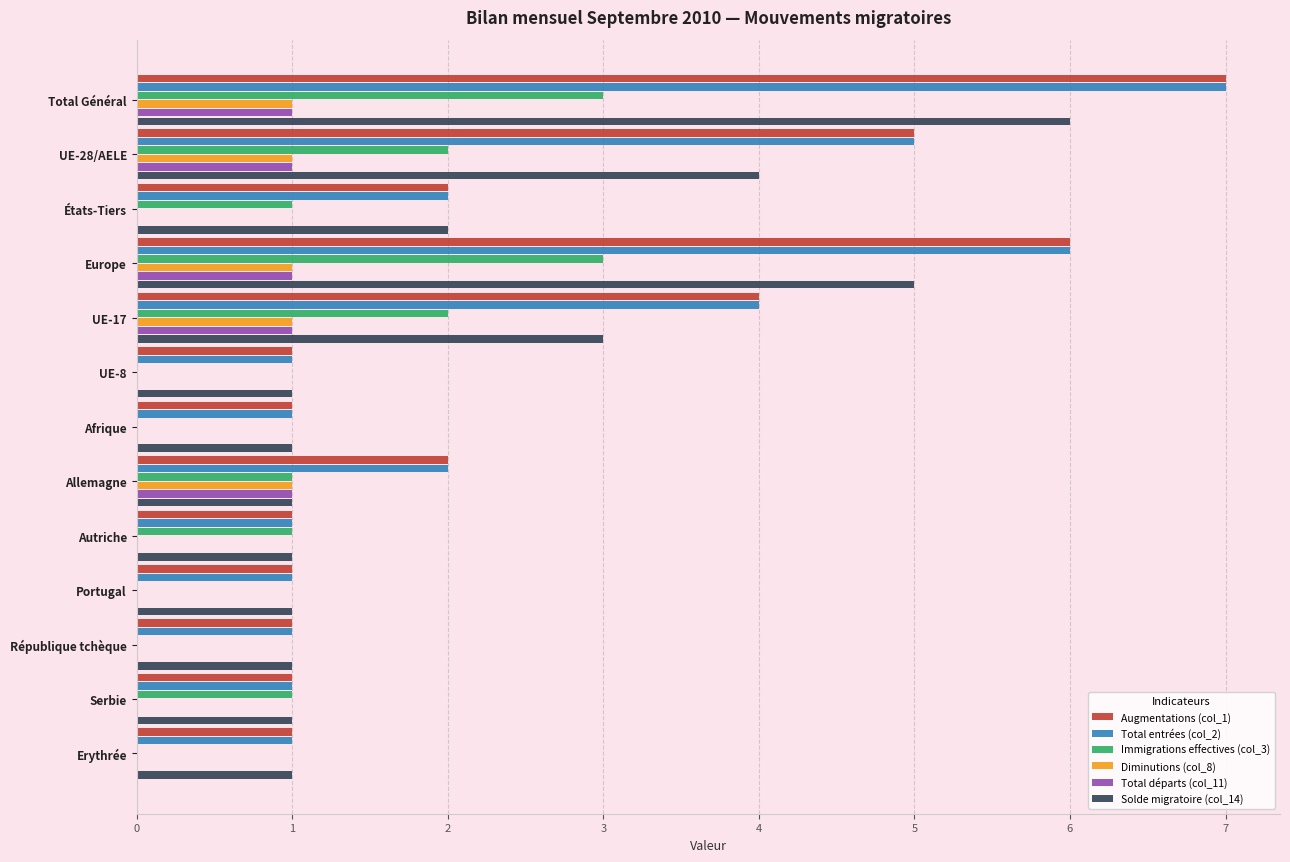

The value of Total entrées (col_2) at UE-8 is 0. True or false?

False